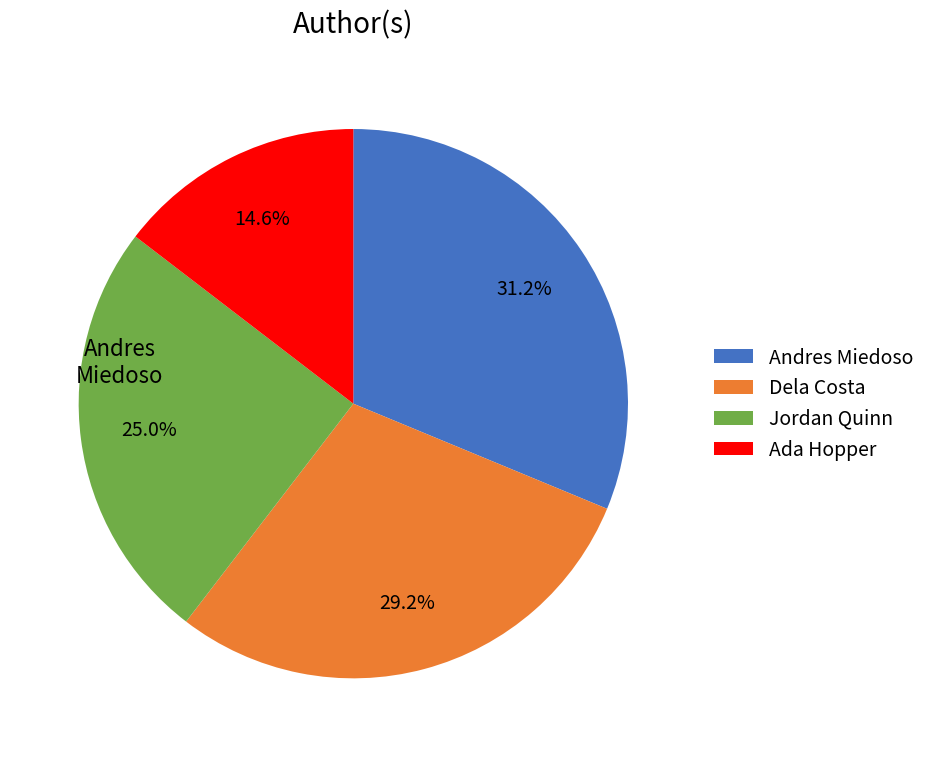

Rank the categories by value from lowest to highest.

Ada Hopper, Jordan Quinn, Dela Costa, Andres Miedoso